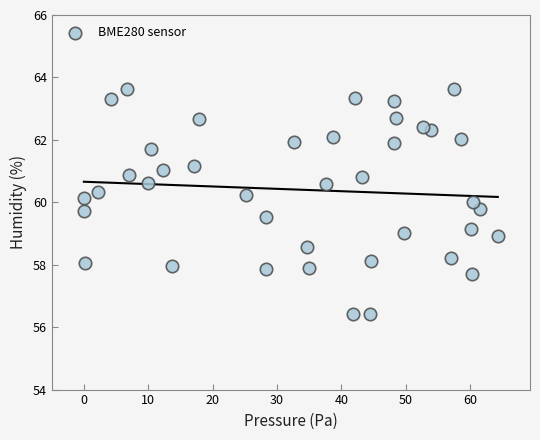

What is the range of X values (max minus min)?

64.3